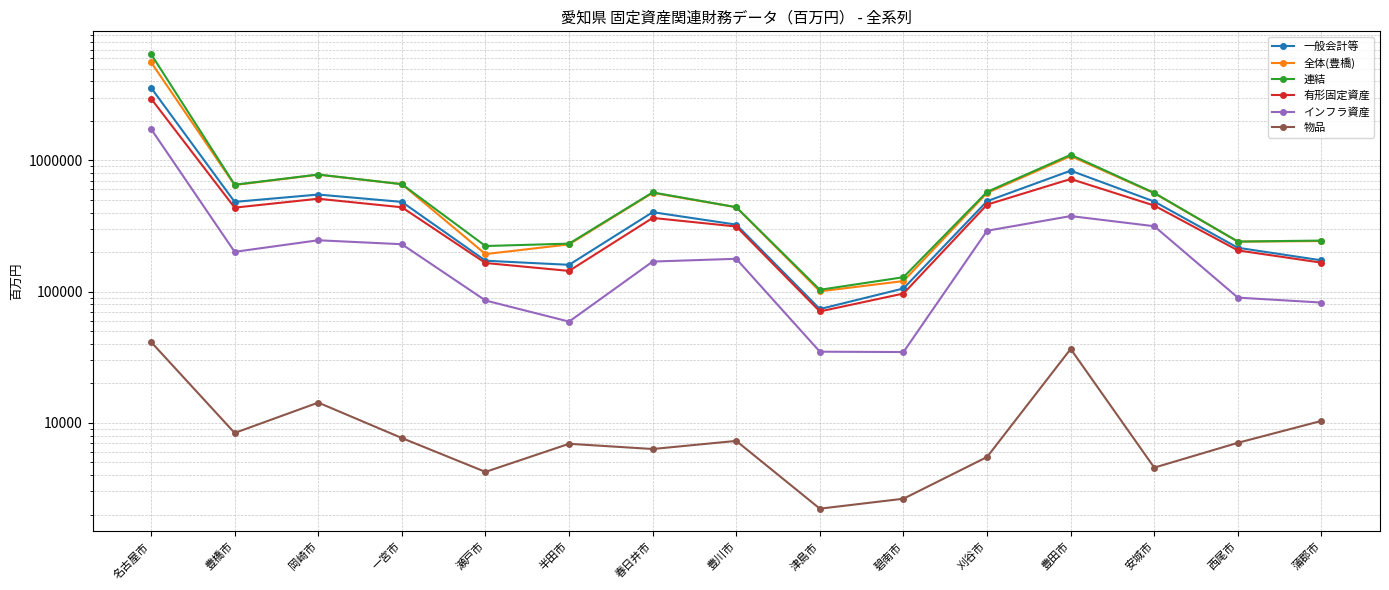

How many data points in 有形固定資産 are above 364346?

7